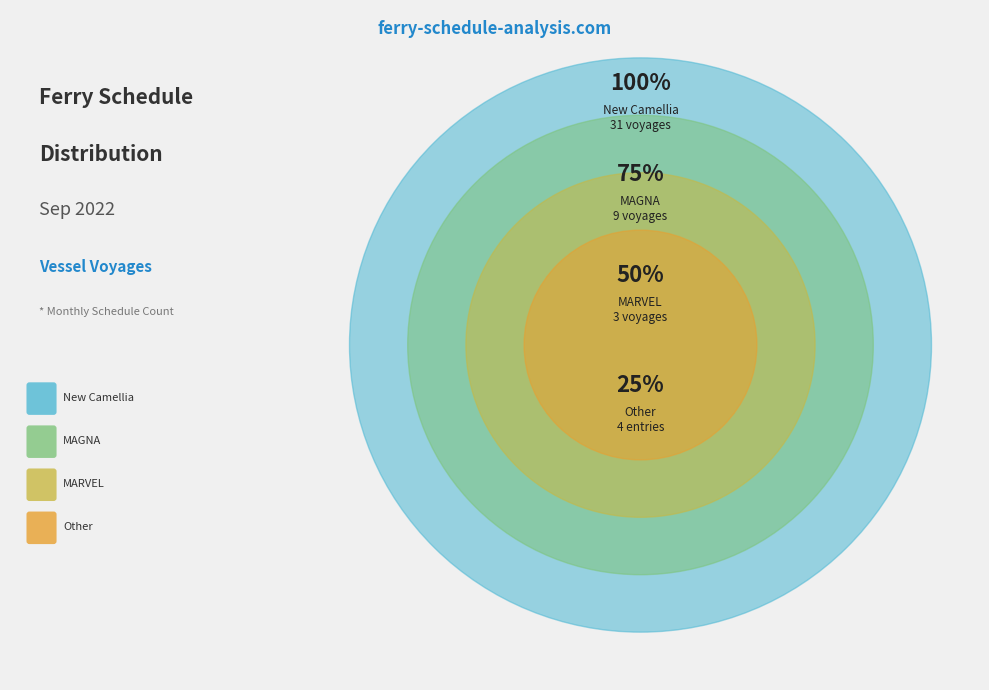

Which category has the smallest portion of the pie?

MARVEL